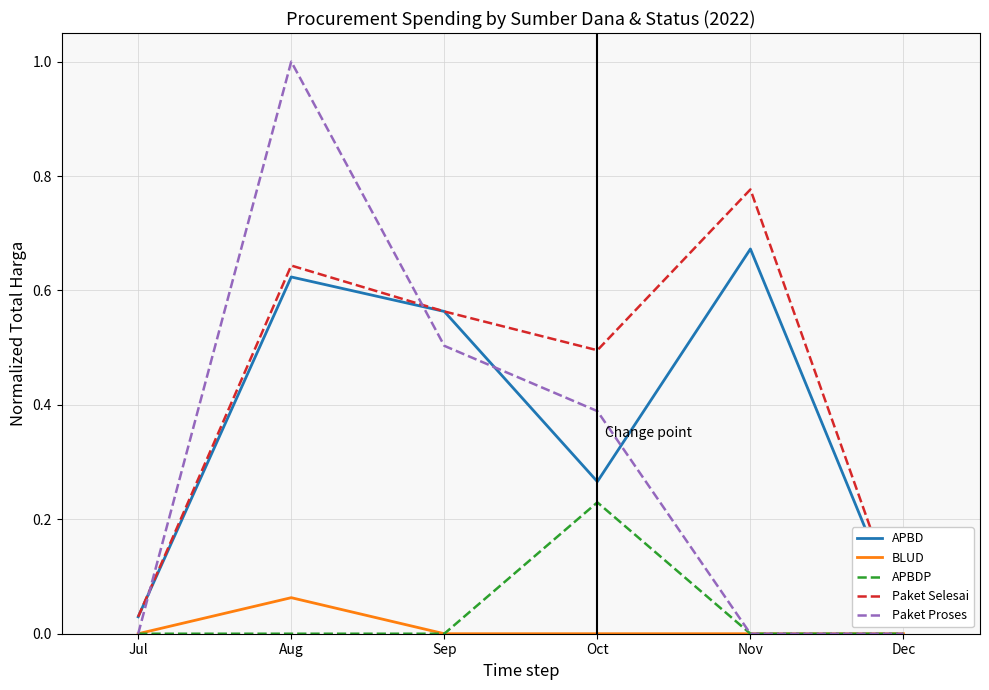

Which has a higher value, Dec or Aug?

Aug